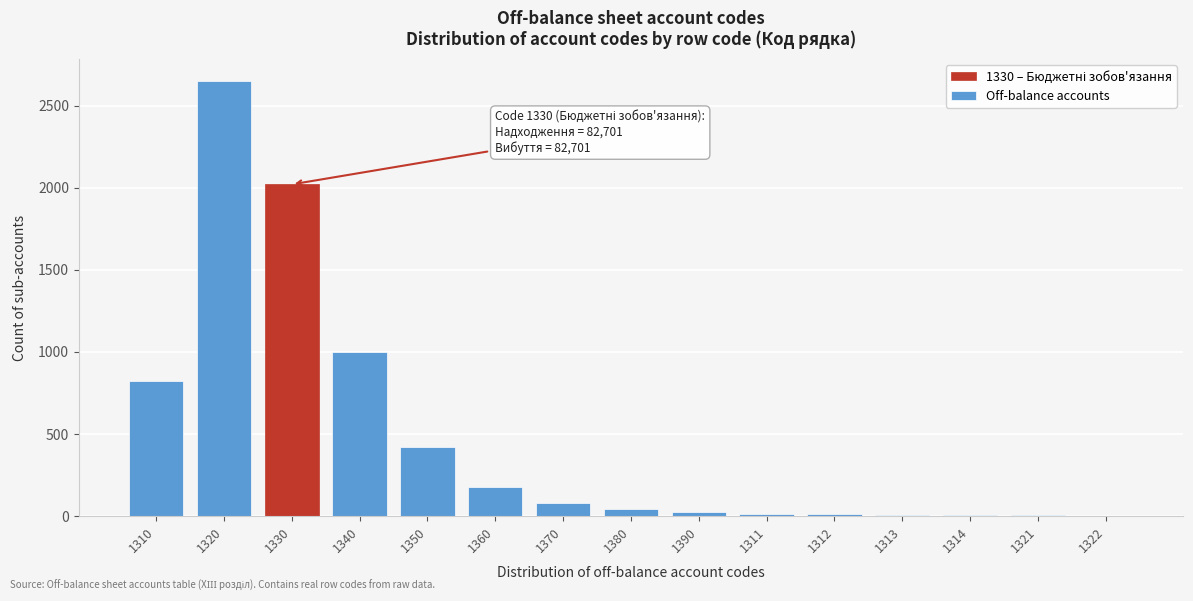

Where is the data nearest to the value 1326?

1340